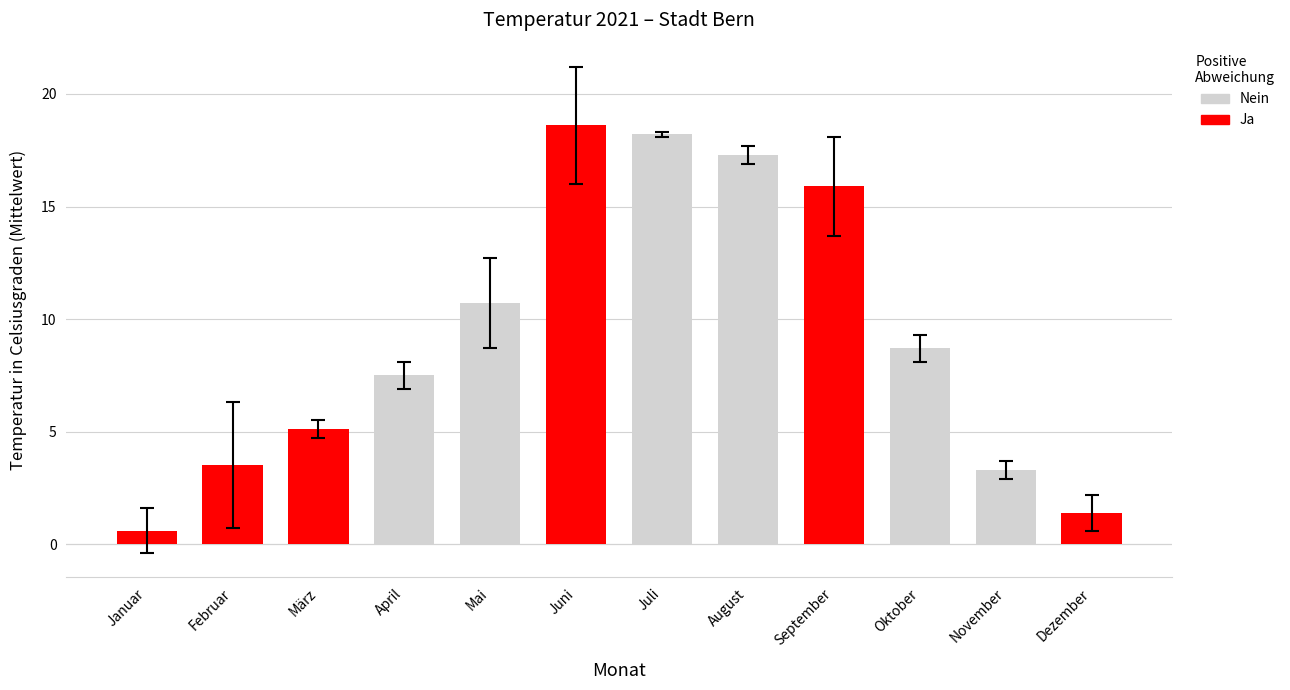

What is the difference between the second highest and minimum values?

17.6